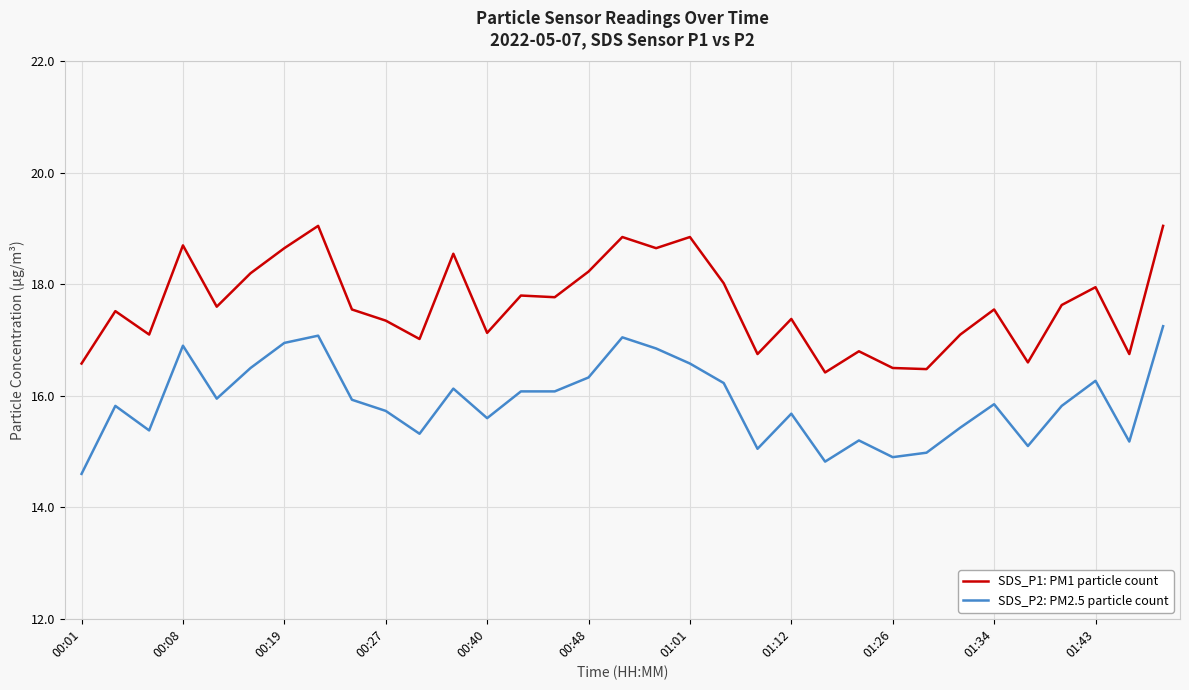

Which series has the largest total across all categories?

SDS_P1: PM1 particle count